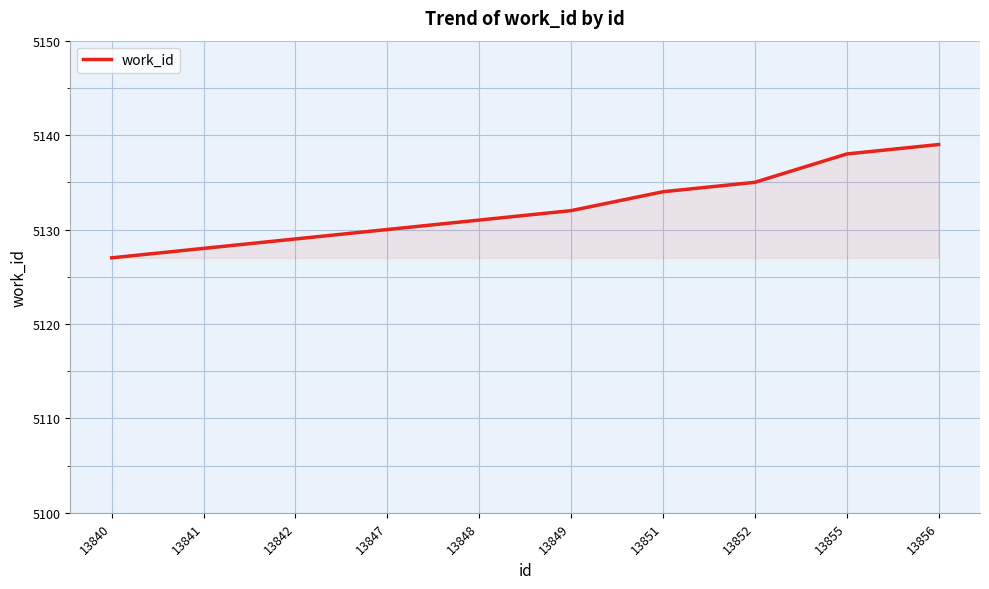

What is the average value?

5132